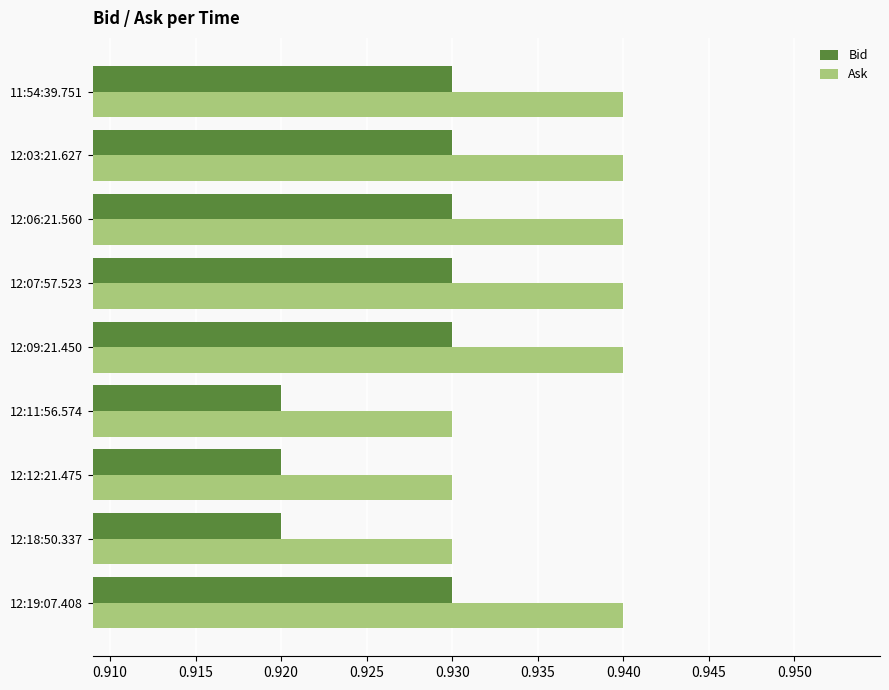

True or false: Bid has a value of 0.5 at 12:07:57.523.

False